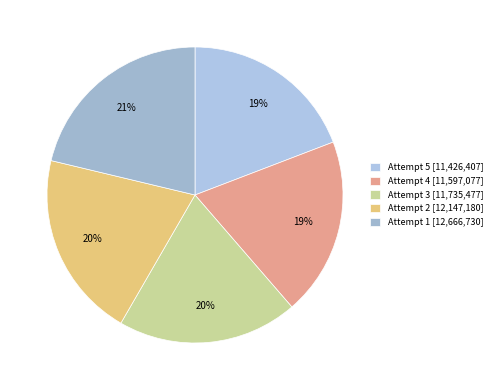

True or false: Attempt 2 accounts for 20% of the total.

True